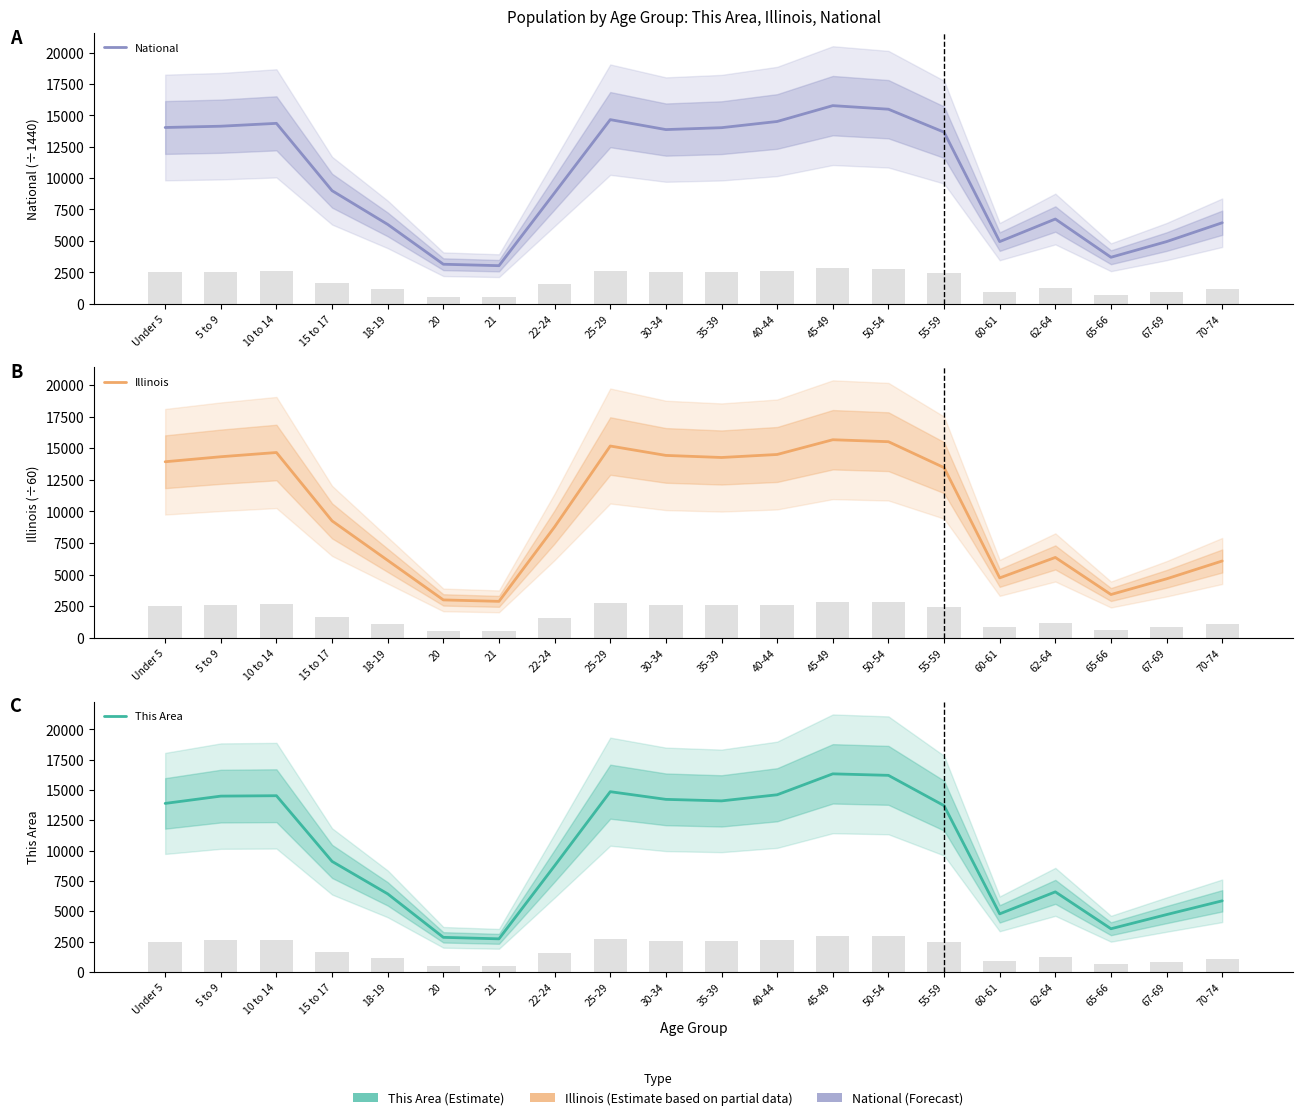

At which category is the sum across all series the highest?

45-49